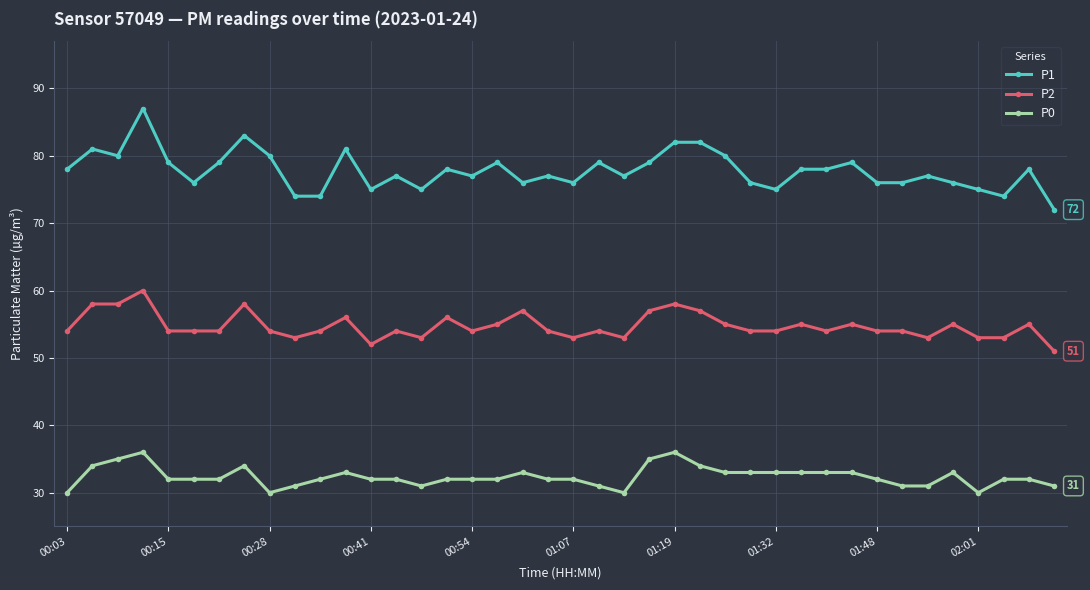

List the series in order of their peak value, highest first.

P1, P2, P0